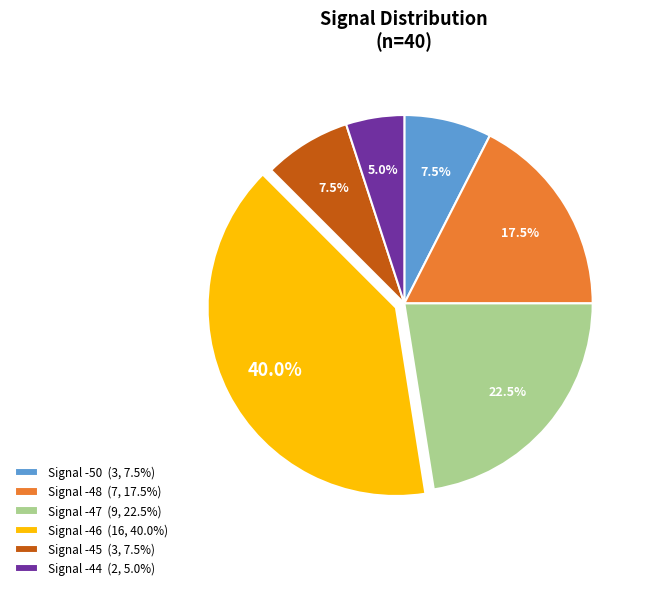

Which has a higher value, Signal -46 (16, 40.0%) or Signal -50 (3, 7.5%)?

Signal -46 (16, 40.0%)